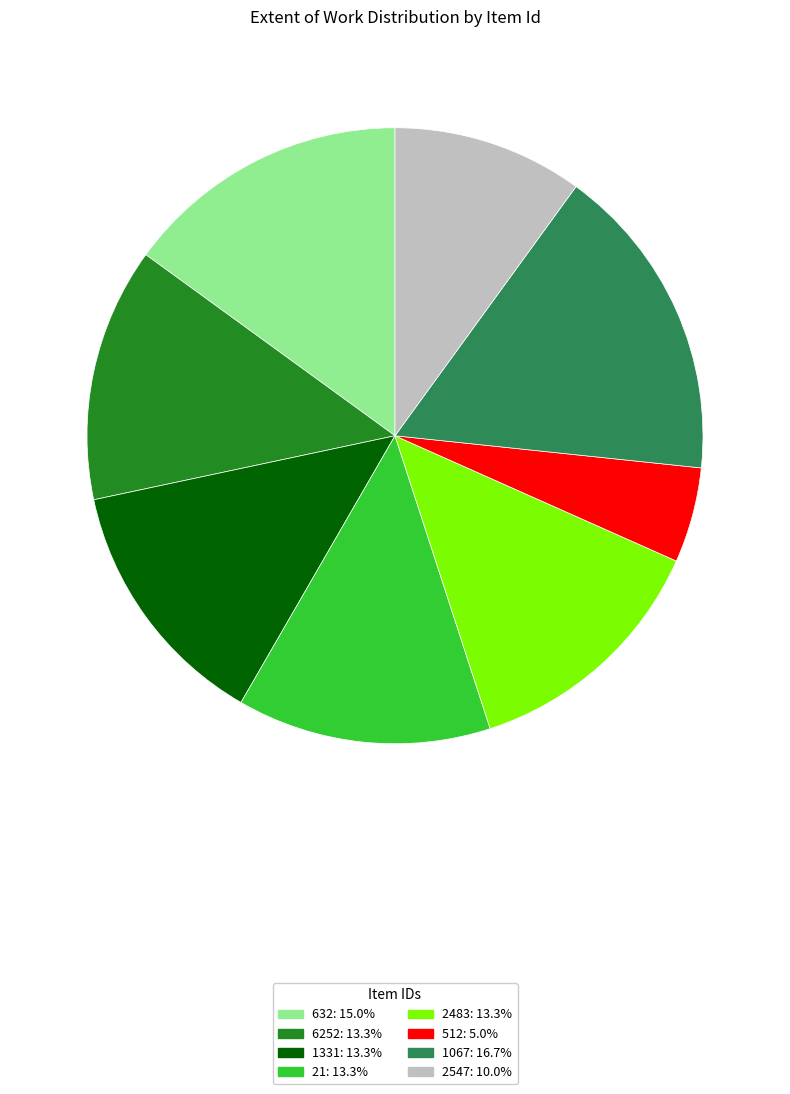

Approximately how many times larger is the value at 632: 15.0% compared to 2483: 13.3%?

1.1